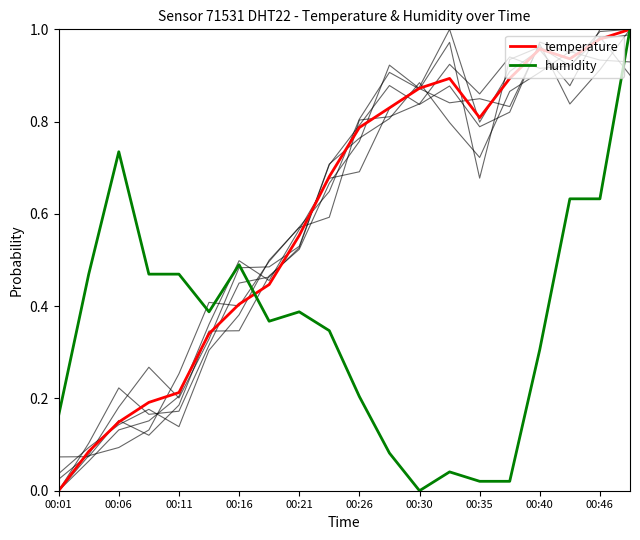

Reading left to right, extract all data points from this chart.

temperature: 0.0	0.1	0.1	0.2	0.2	0.3	0.4	0.4	0.6	0.7	0.8	0.8	0.9	0.9	0.8	0.9	1.0	0.9	1.0	1.0
humidity: 0.2	0.5	0.7	0.5	0.5	0.4	0.5	0.4	0.4	0.3	0.2	0.1	0.0	0.0	0.0	0.0	0.3	0.6	0.6	1.0